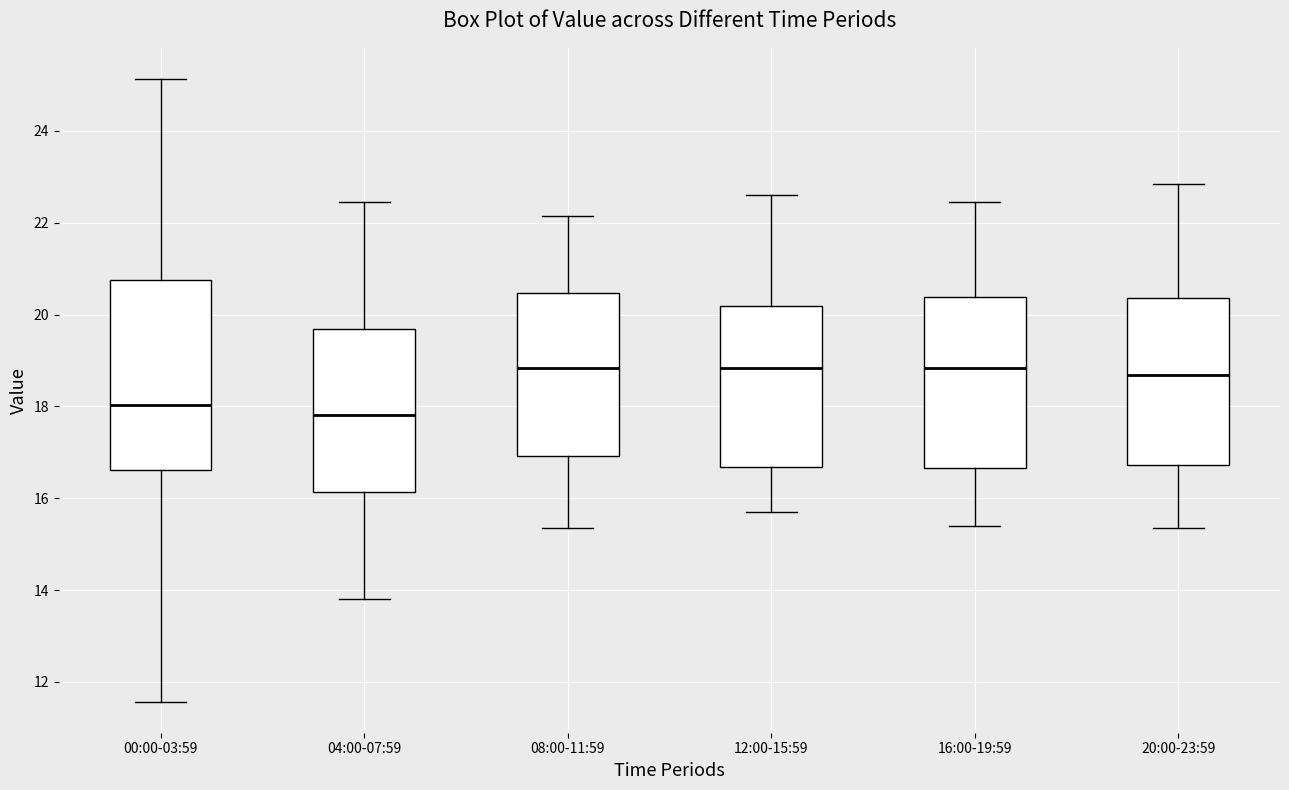

Where is the upper edge of the box for 20:00-23:59 on the y-axis? The values are not printed on the chart, so give them approximately, as read against the axis.

20.4